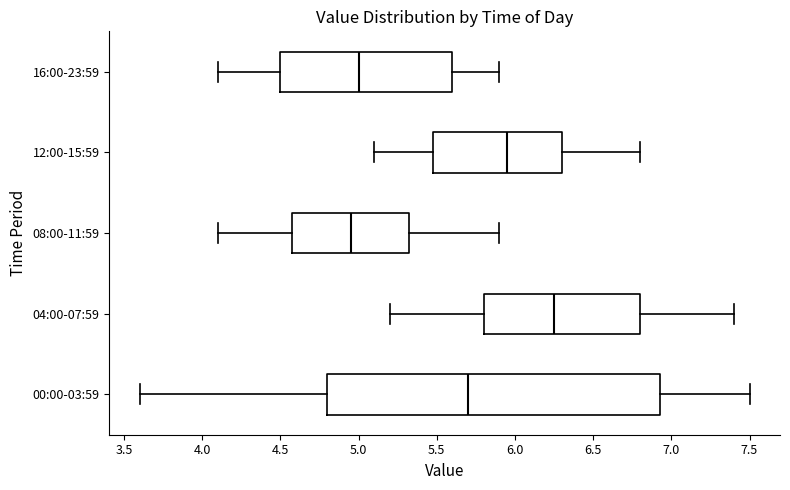

Reading bottom to top, read every box against the x-axis: the position of its median line, the range the box covers, and the ends of its whiskers. The values are not printed on the chart, so give them approximately, as read against the axis.

00:00-03:59: median 5.70, box 4.80 to 6.95, whiskers 3.60 to 7.50
04:00-07:59: median 6.25, box 5.80 to 6.80, whiskers 5.20 to 7.40
08:00-11:59: median 4.95, box 4.60 to 5.35, whiskers 4.10 to 5.90
12:00-15:59: median 5.95, box 5.50 to 6.30, whiskers 5.10 to 6.80
16:00-23:59: median 5.00, box 4.50 to 5.60, whiskers 4.10 to 5.90